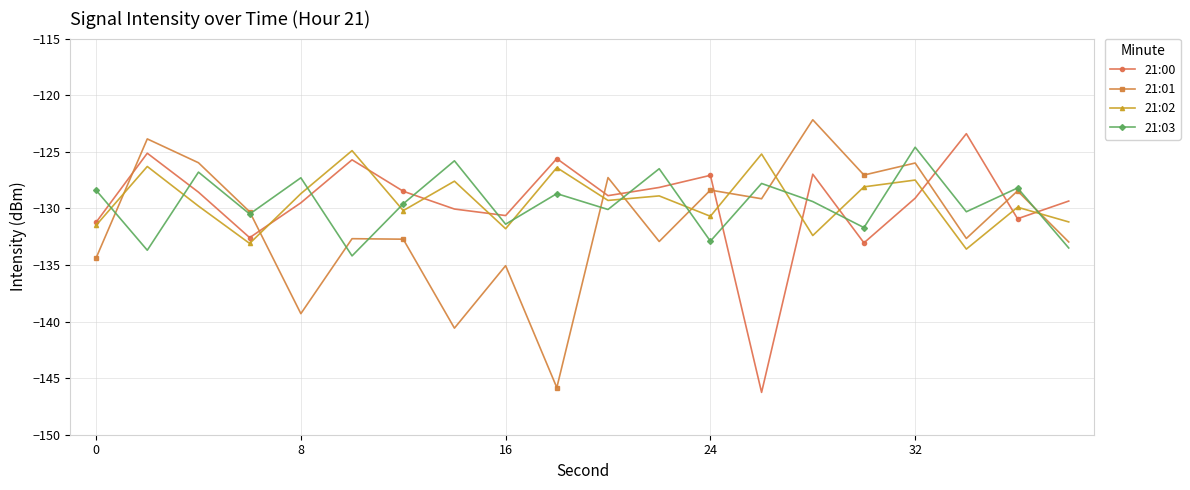

In 21:01, how many points are higher than both neighbors (excluding endpoints)?

8